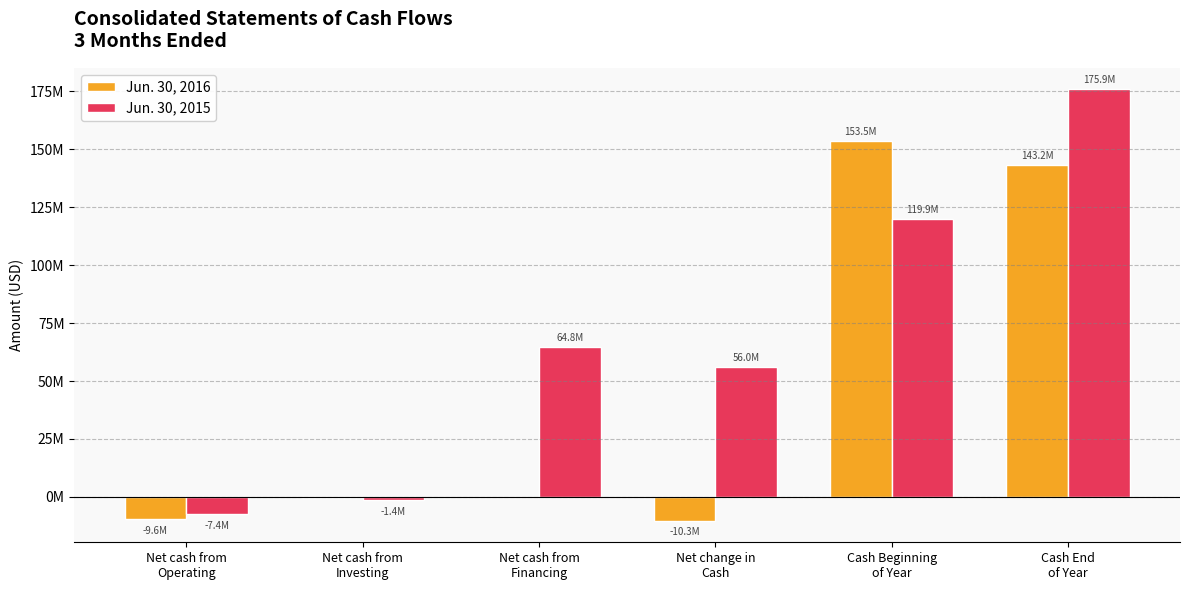

Are the bars horizontal?

No